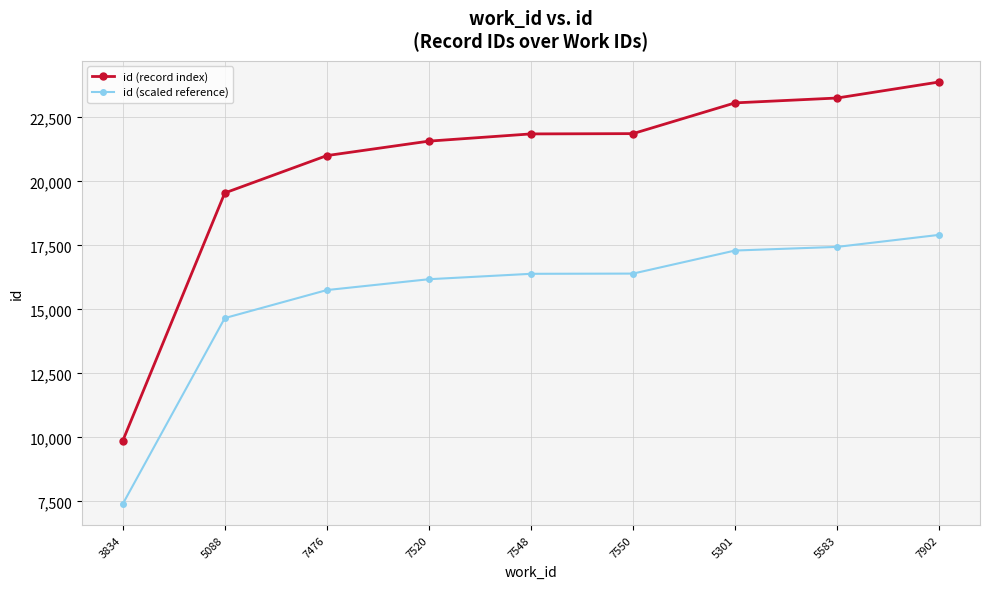

What is the greatest value displayed?

23884.0